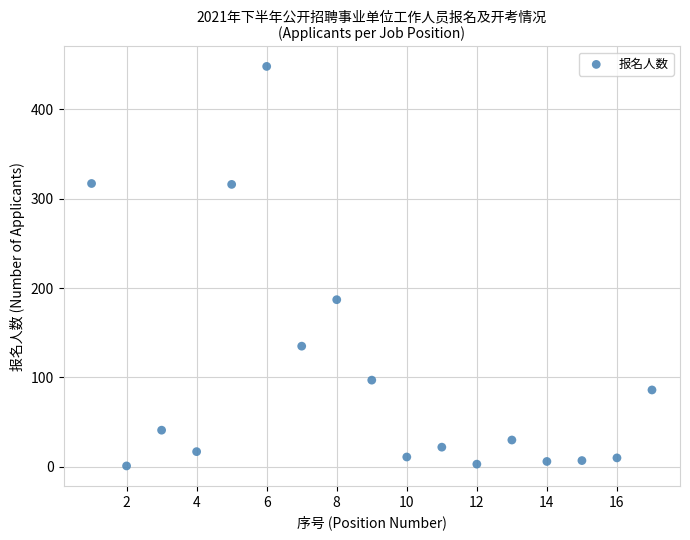

What is the range of Y values (max minus min)?

447